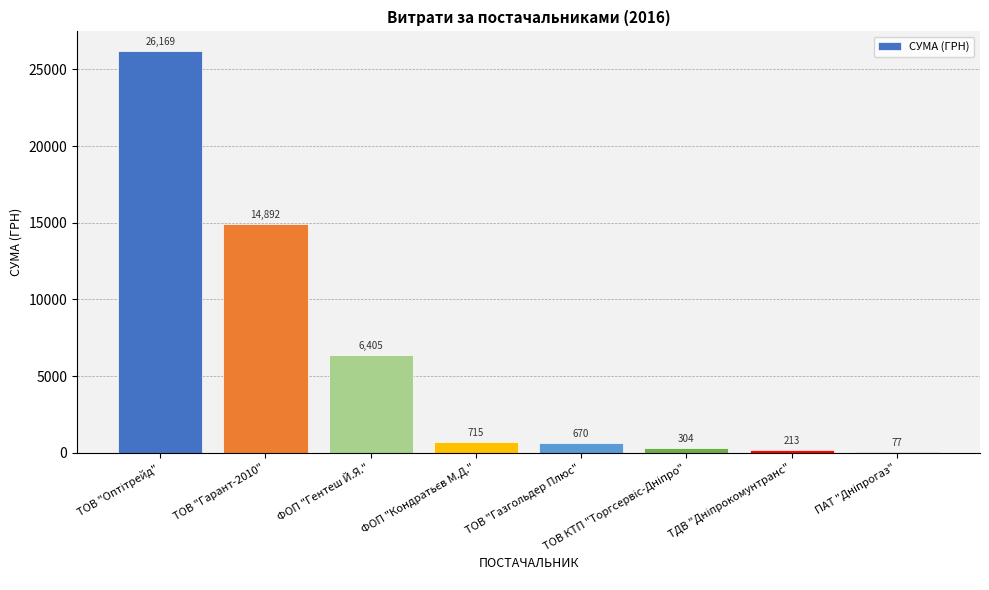

What is the maximum value shown in the chart?

26169.0